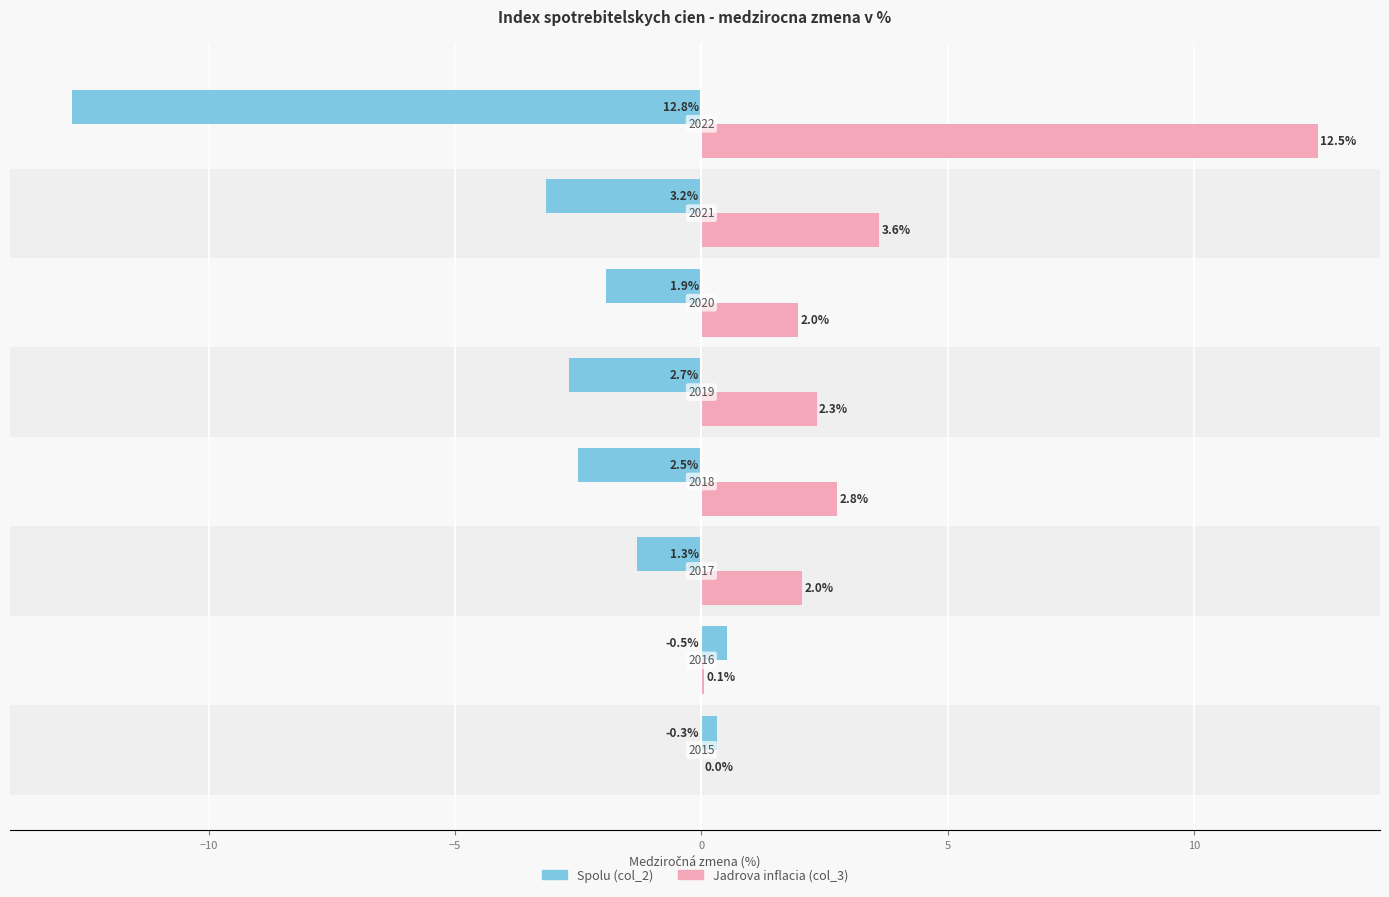

What are all the series names shown in the legend?

Spolu (col_2), Jadrova inflacia (col_3)